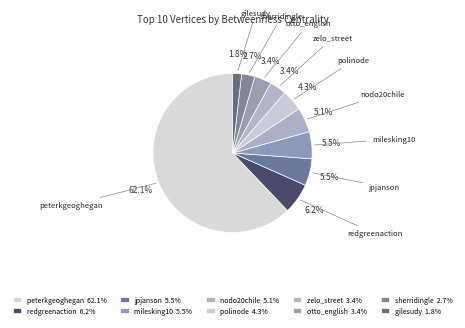

To the nearest percent, what is the combined percentage of nodo20chile and sherridingle?

8%